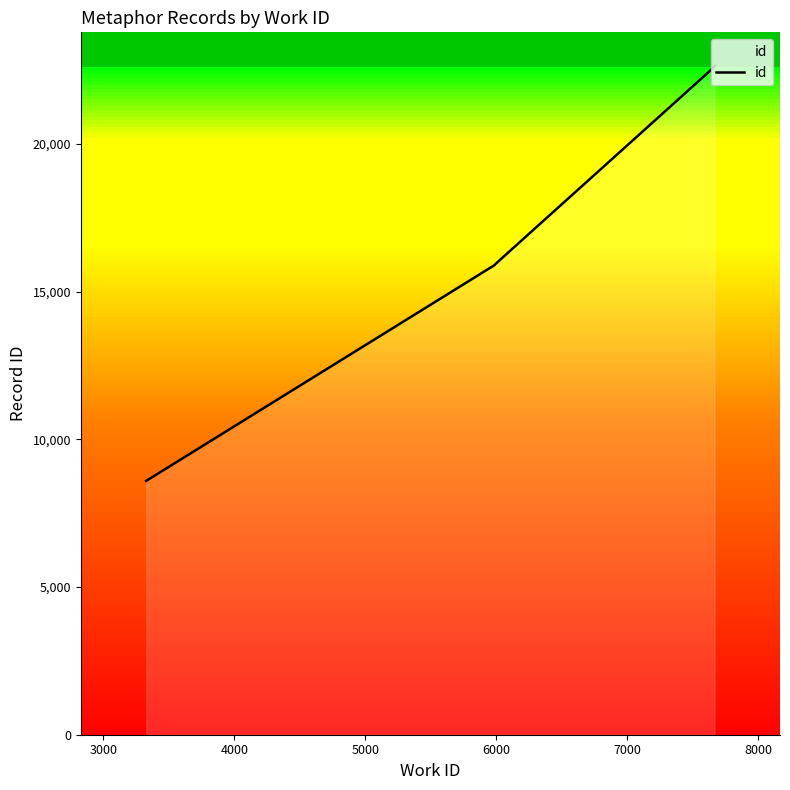

What is the ratio of the value at 7639 to the value at 7639?

1.0